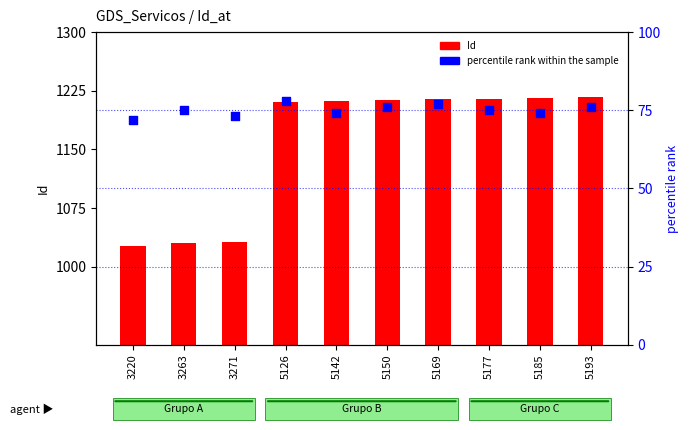

What is the total value across all series at 5185?

1290